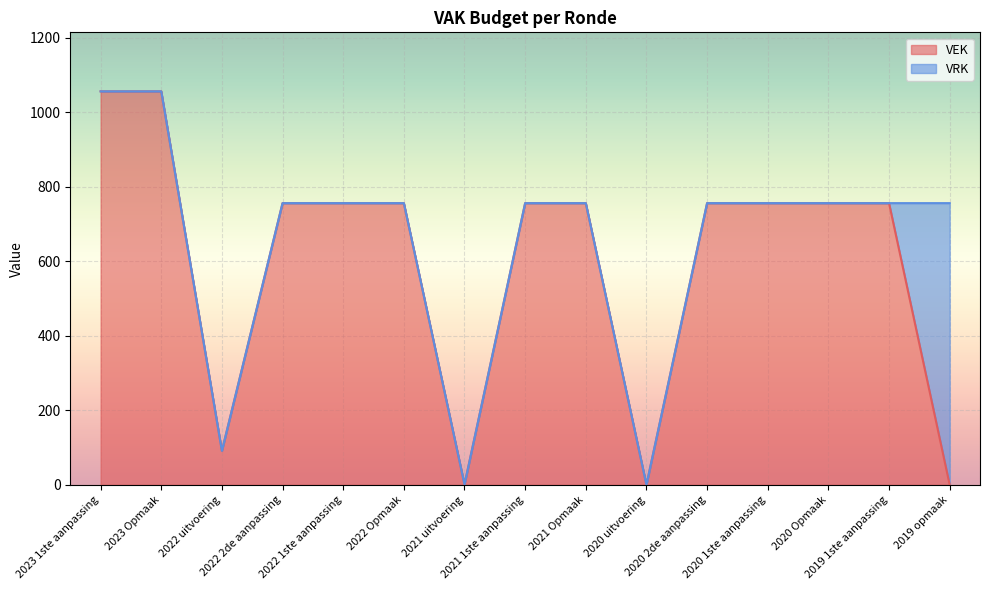

Where is the first local minimum?

2022 uitvoering